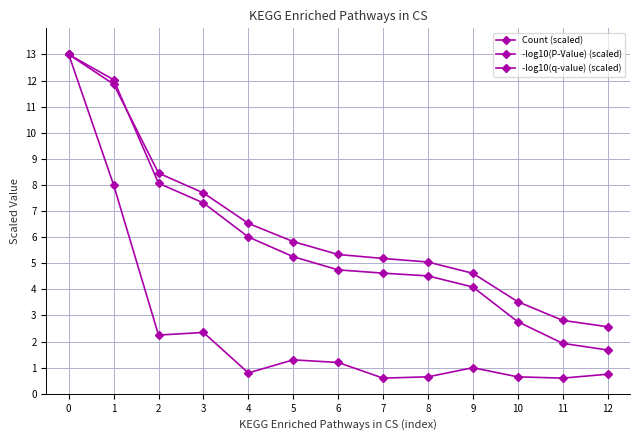

Does the chart have visible grid lines?

Yes